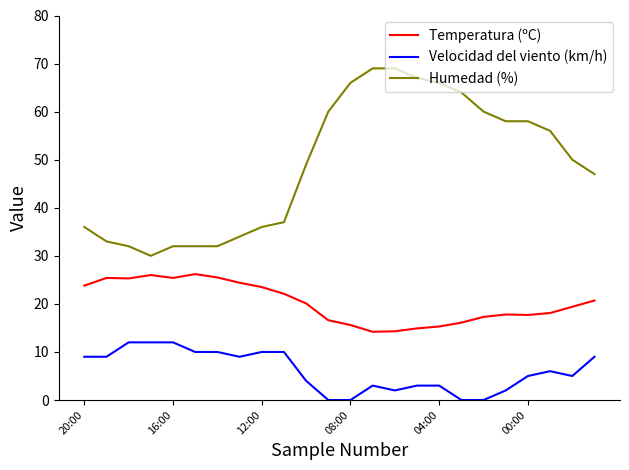

True or false: Velocidad del viento (km/h) and Humedad (%) cross at least once.

False